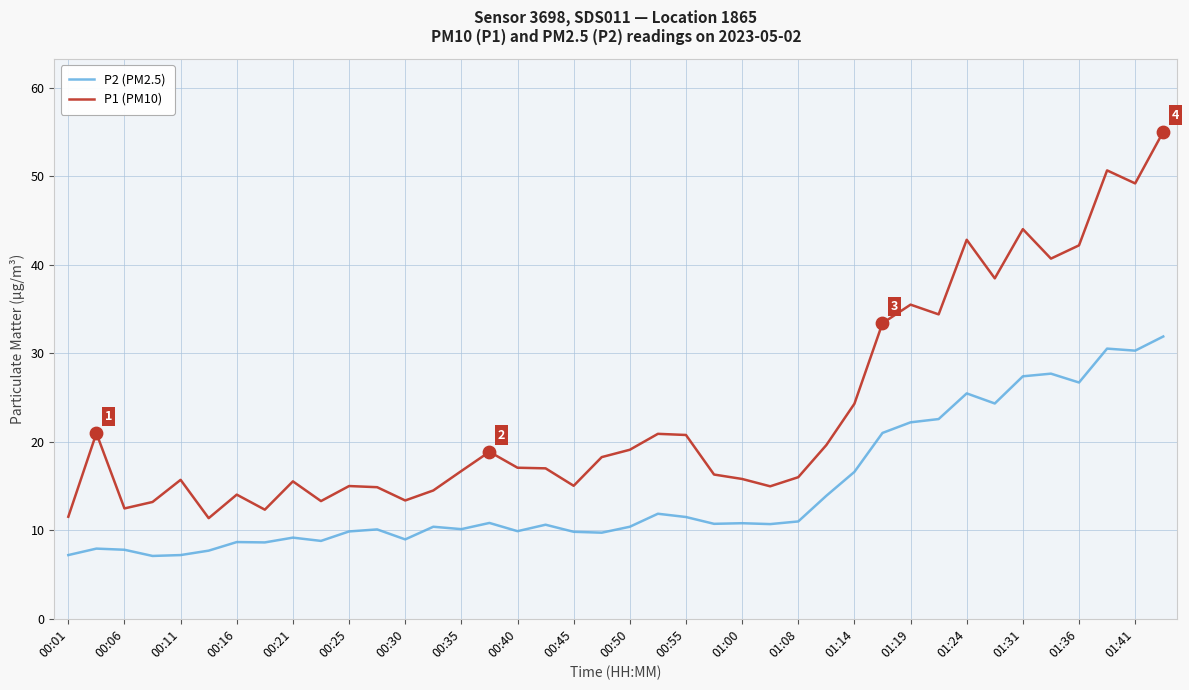

What are all the series names shown in the legend?

P2 (PM2.5), P1 (PM10)